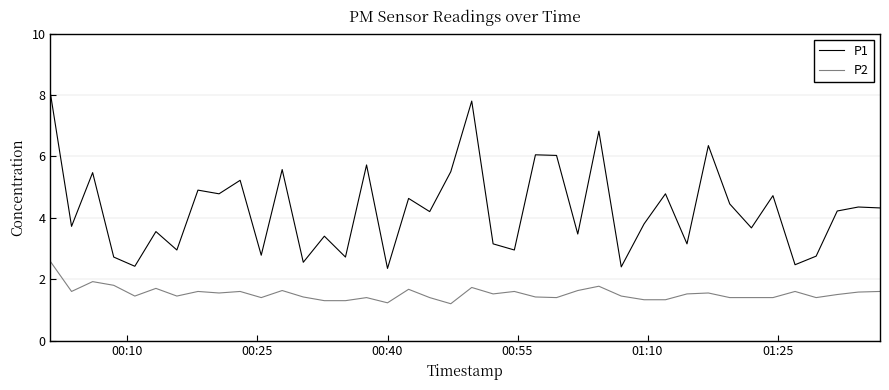

True or false: P2 and P1 cross at least once.

False